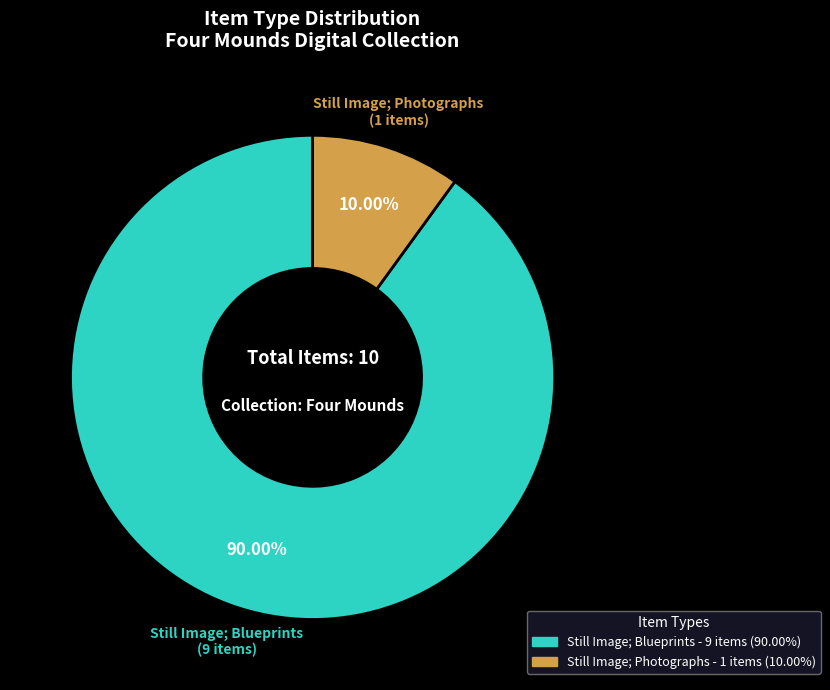

How much of the chart is everything except Still Image; Blueprints?

10.0%